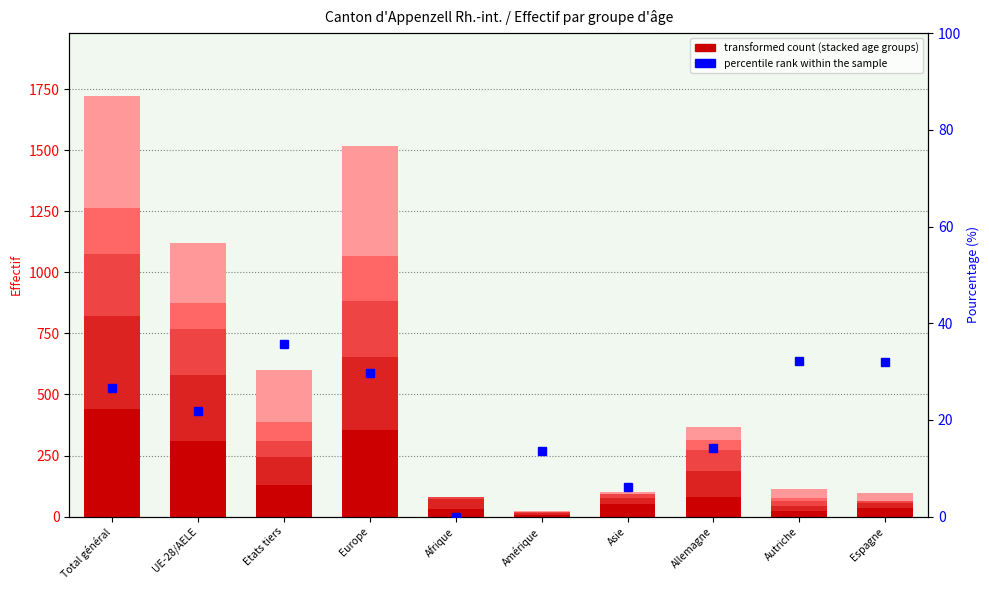

How many bars are there in each group?

5